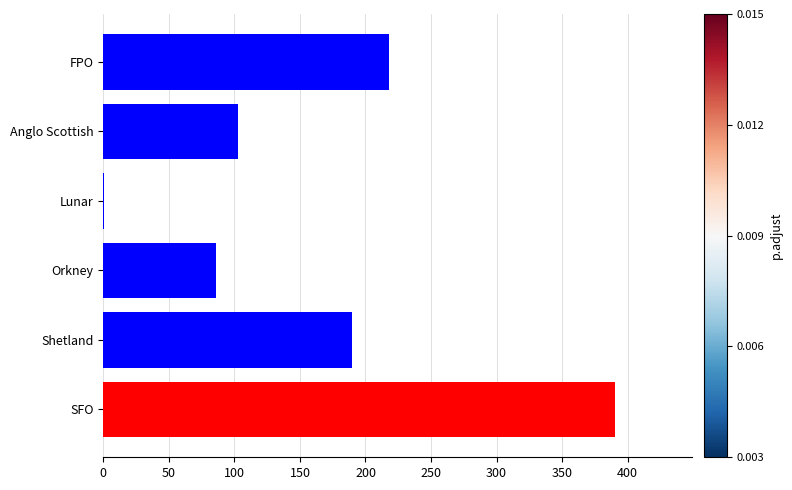

What is the sum of the values at Shetland and Anglo Scottish?

292.3